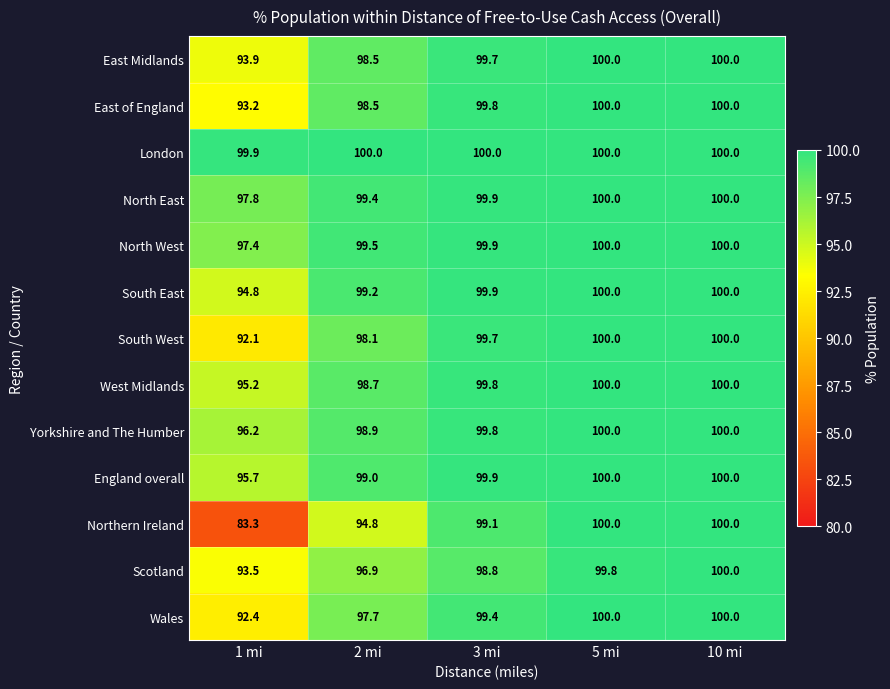

How many data points does each series have?

5